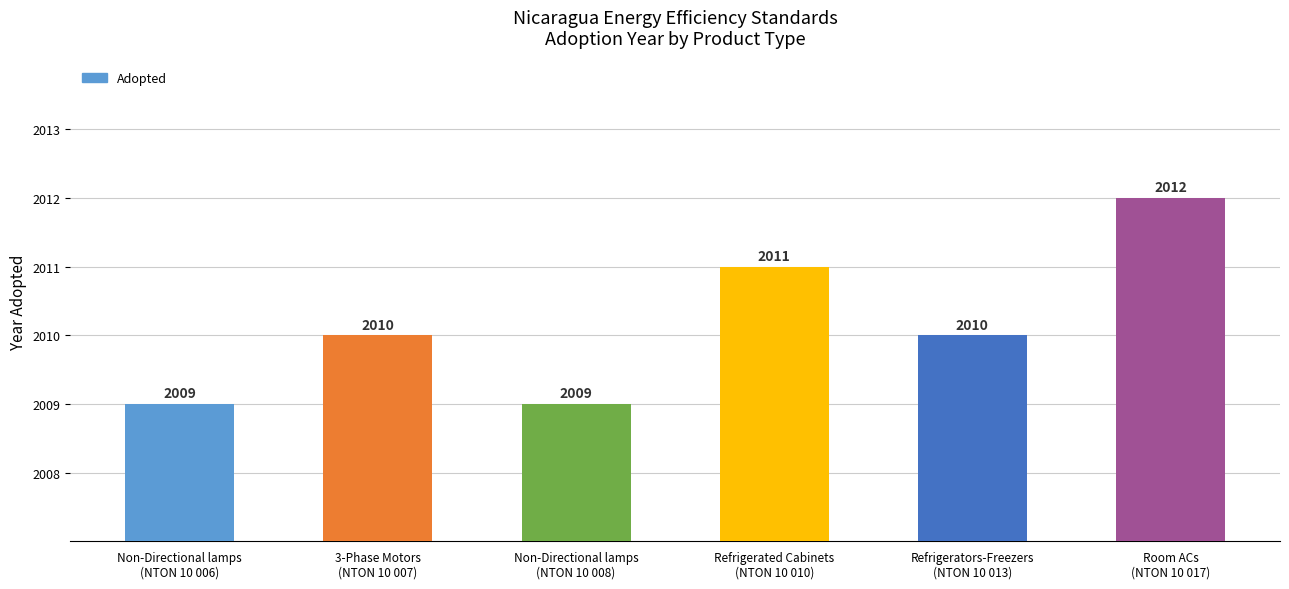

What is the sum of all values?

12061